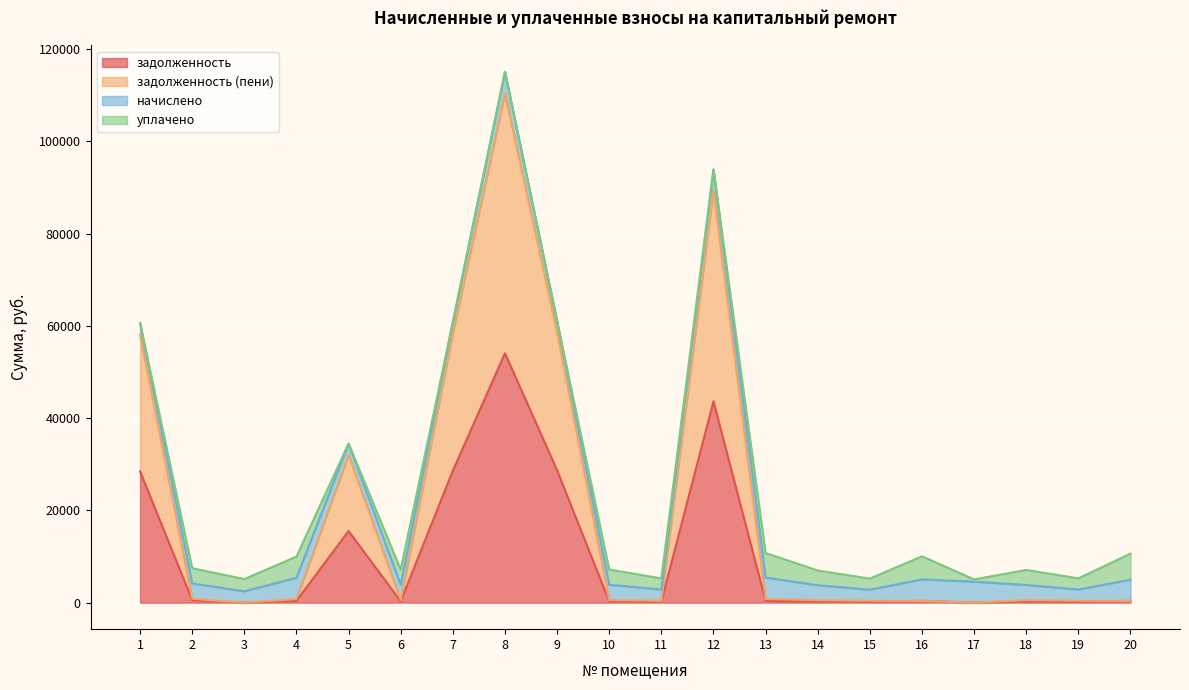

At which label is задолженность closest to 27029?

1